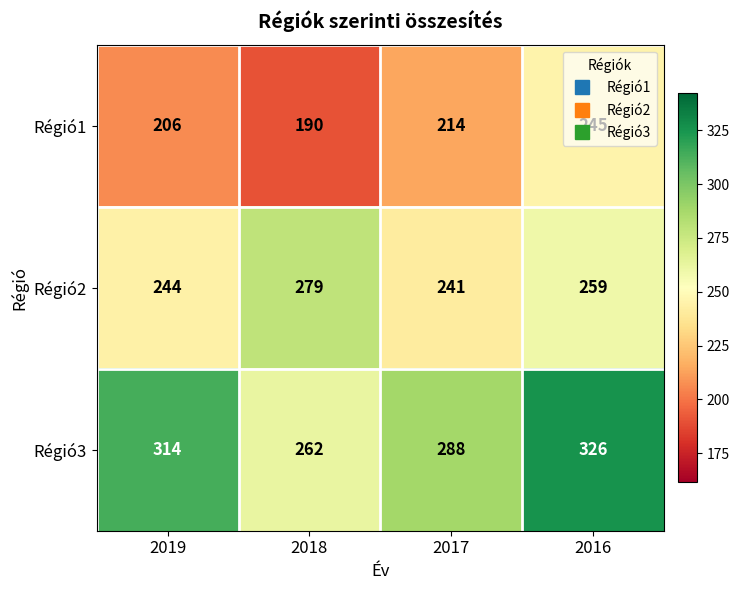

At which label is Régió1 closest to 217?

2017